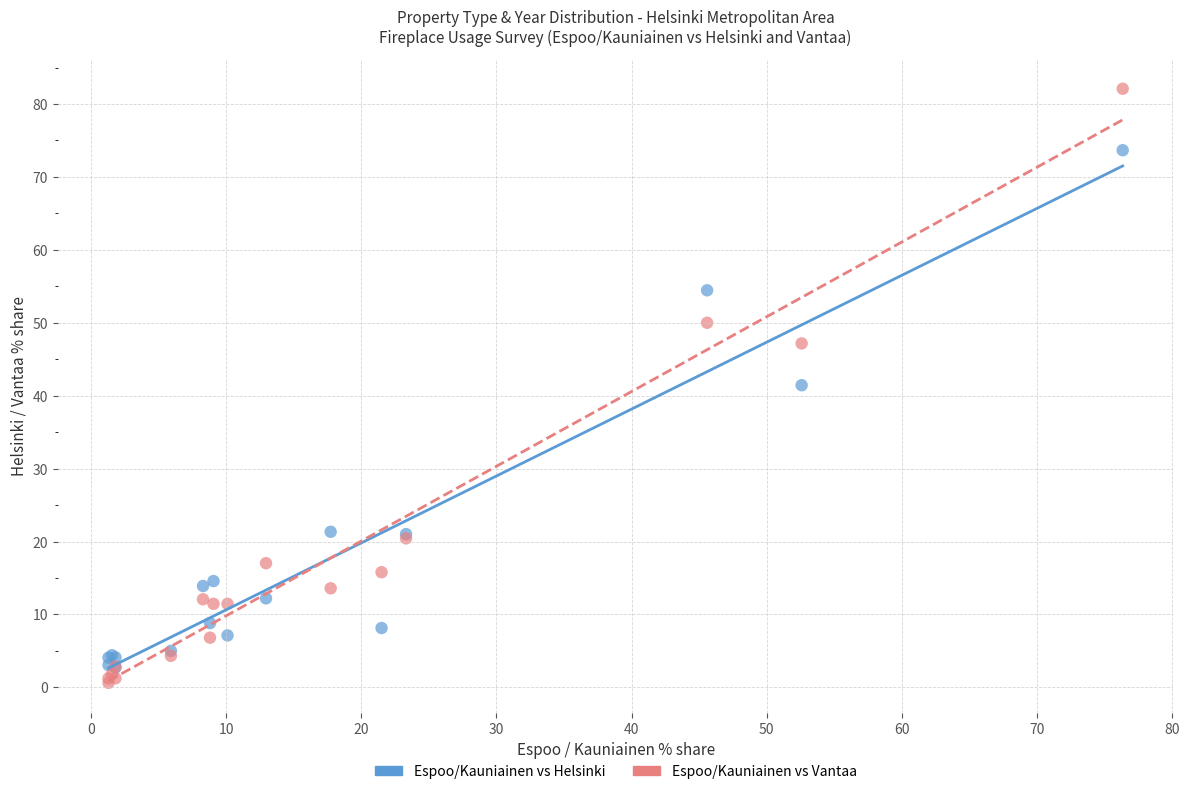

What are all the series names shown in the legend?

Espoo/Kauniainen vs Helsinki, Espoo/Kauniainen vs Vantaa